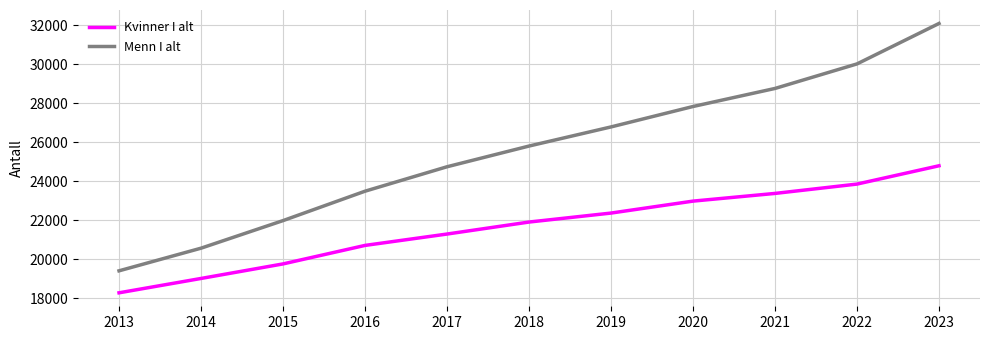

True or false: Kvinner I alt and Menn I alt cross at least once.

False